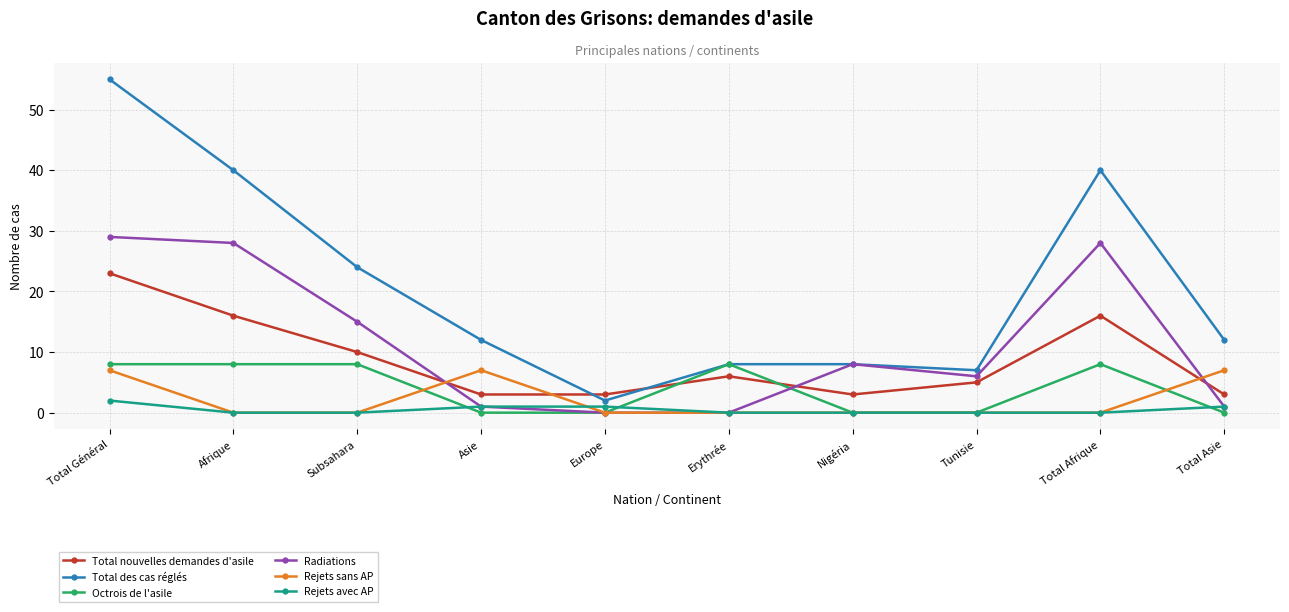

How many lines are shown in the chart?

6